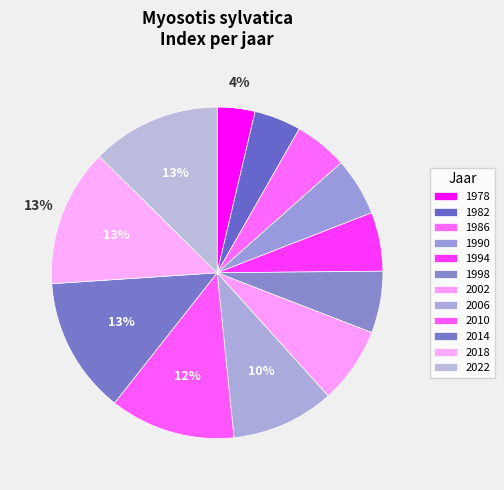

Is it true that 2010 is 22% of the pie?

False